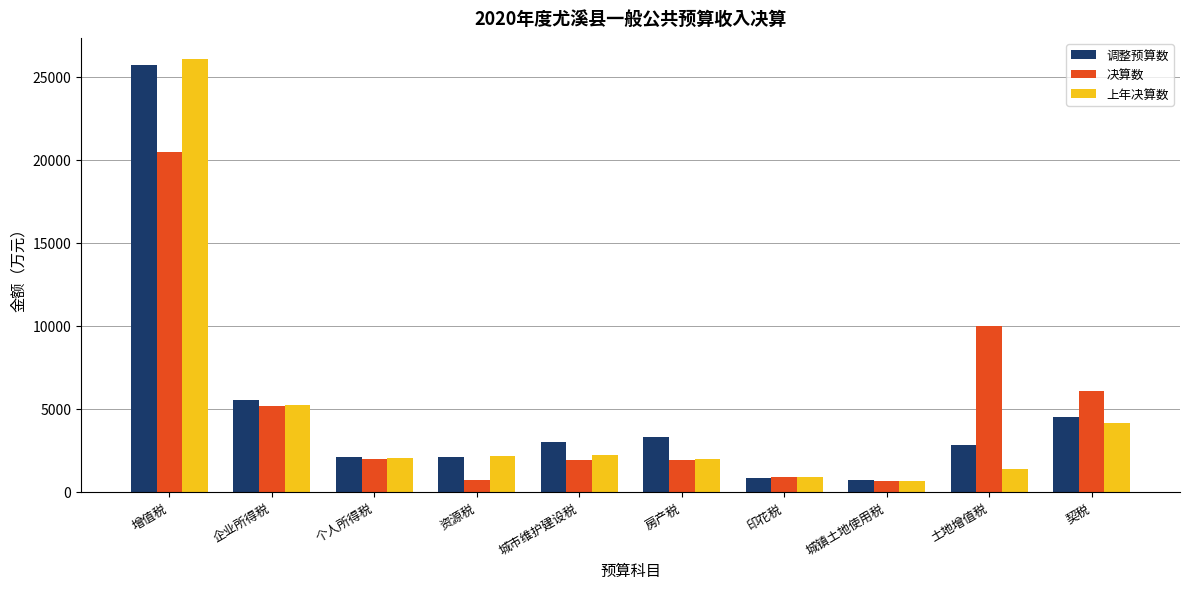

Rank the series by their maximum value, from highest to lowest.

上年决算数, 调整预算数, 决算数